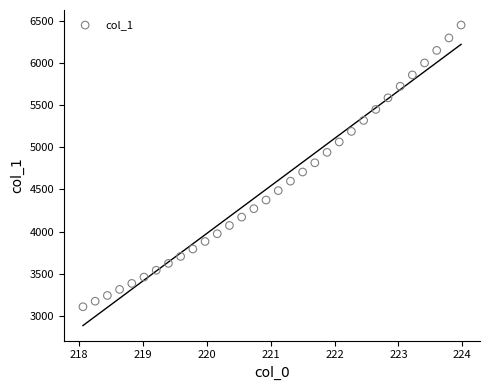

What is the range of Y values (max minus min)?

3341.3